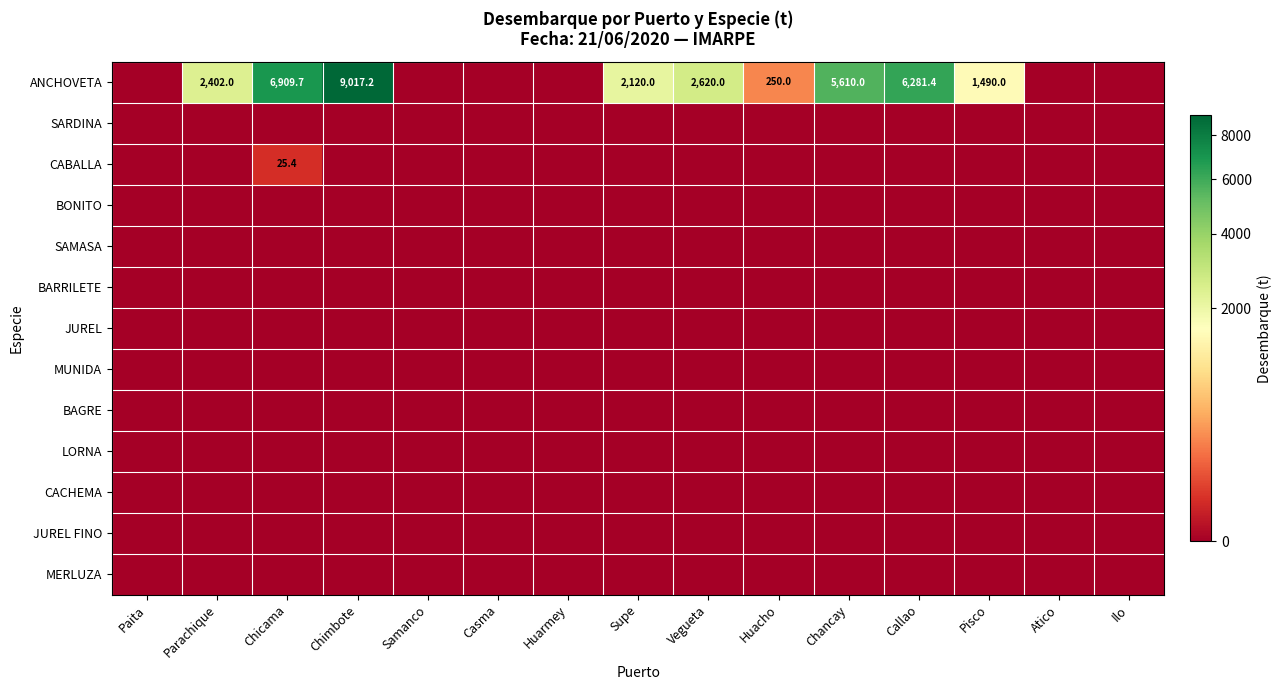

Is the value of SAMASA at Atico greater than the value of JUREL at Atico?

No